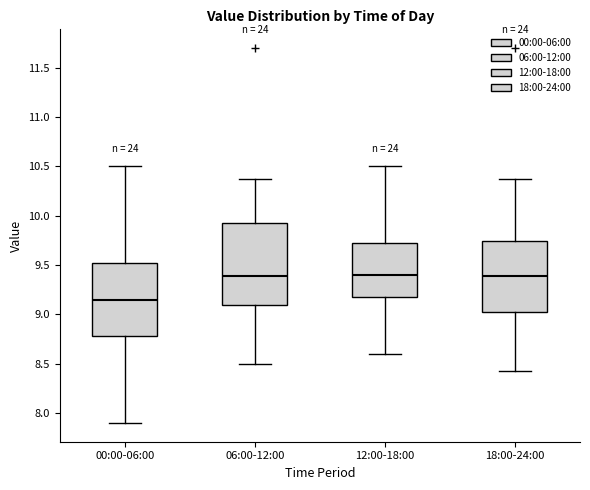

Reading left to right, transcribe this box plot: for each box, give where its median line is, the range the box spans, and where its two whiskers end, as read against the y-axis. The values are not printed on the chart, so give them approximately, as read against the axis.

00:00-06:00: median 9.15, box 8.80 to 9.55, whiskers 7.90 to 10.50
06:00-12:00: median 9.40, box 9.10 to 9.95, whiskers 8.50 to 10.35
12:00-18:00: median 9.40, box 9.20 to 9.75, whiskers 8.60 to 10.50
18:00-24:00: median 9.40, box 9.00 to 9.75, whiskers 8.45 to 10.35